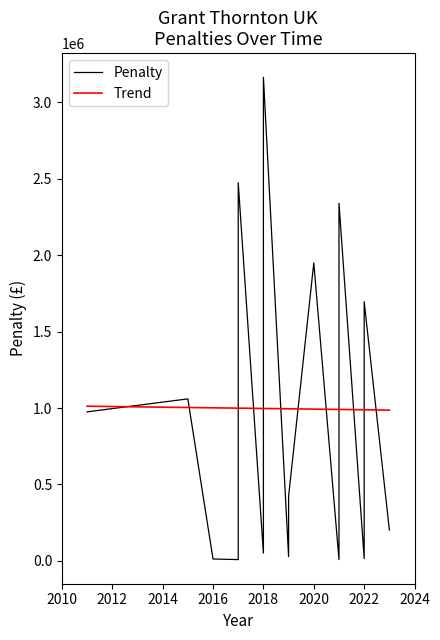

What is the lowest value of the Trend series?

986451.5